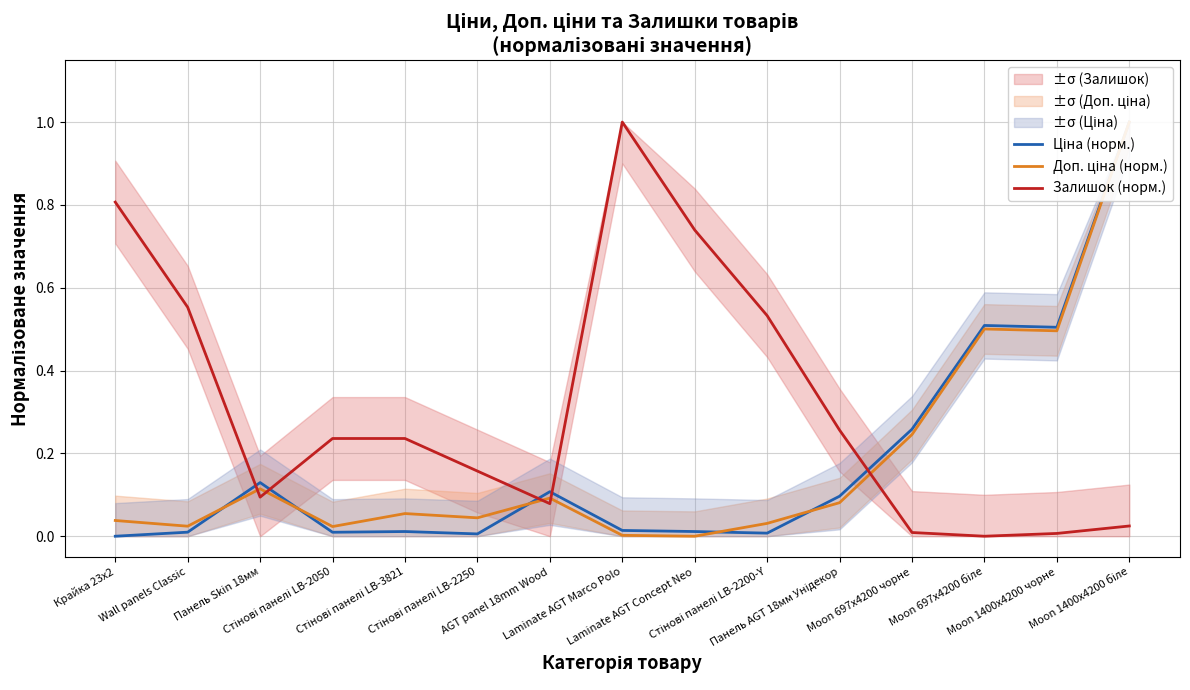

Which category has the lowest value in the Залишок (норм.) series?

Moon 697x4200 біле